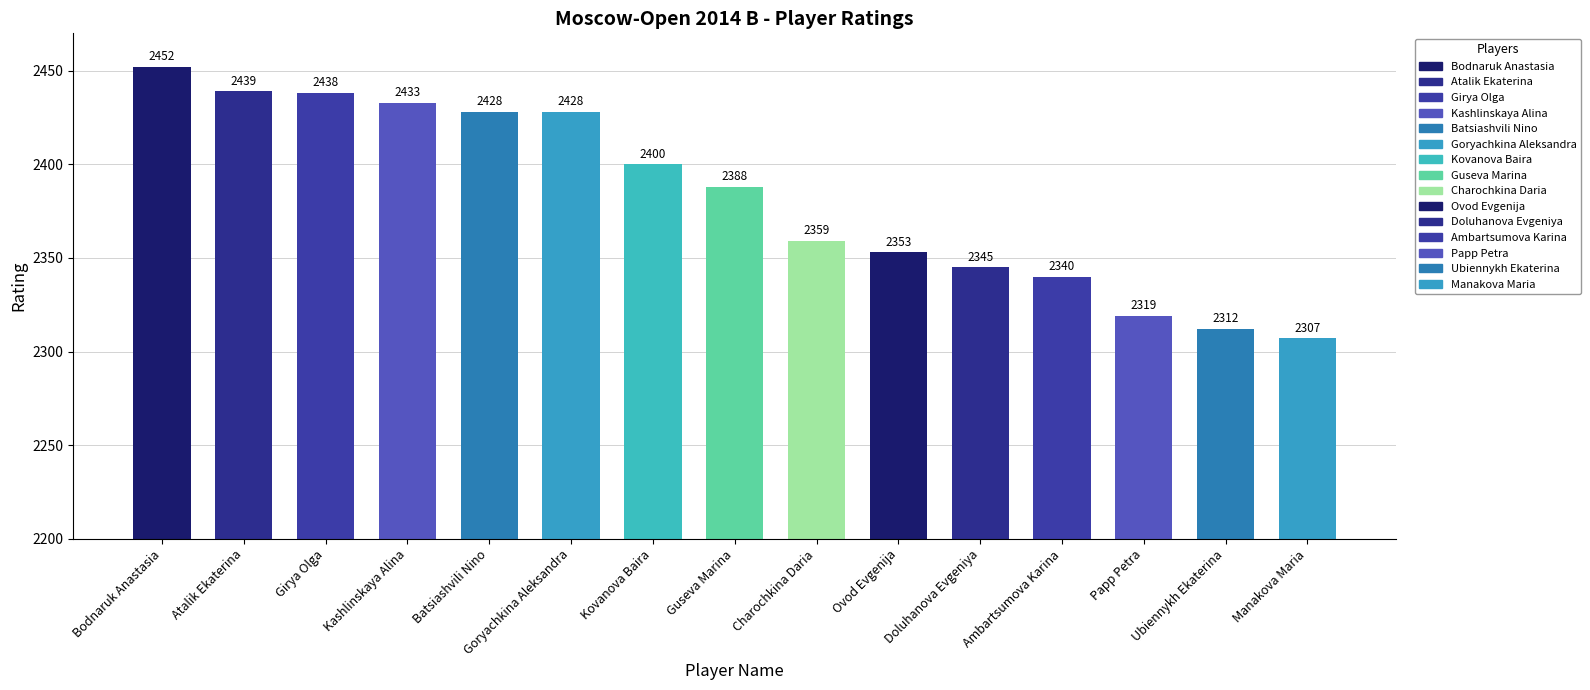

What is the difference between the maximum and minimum values?

145